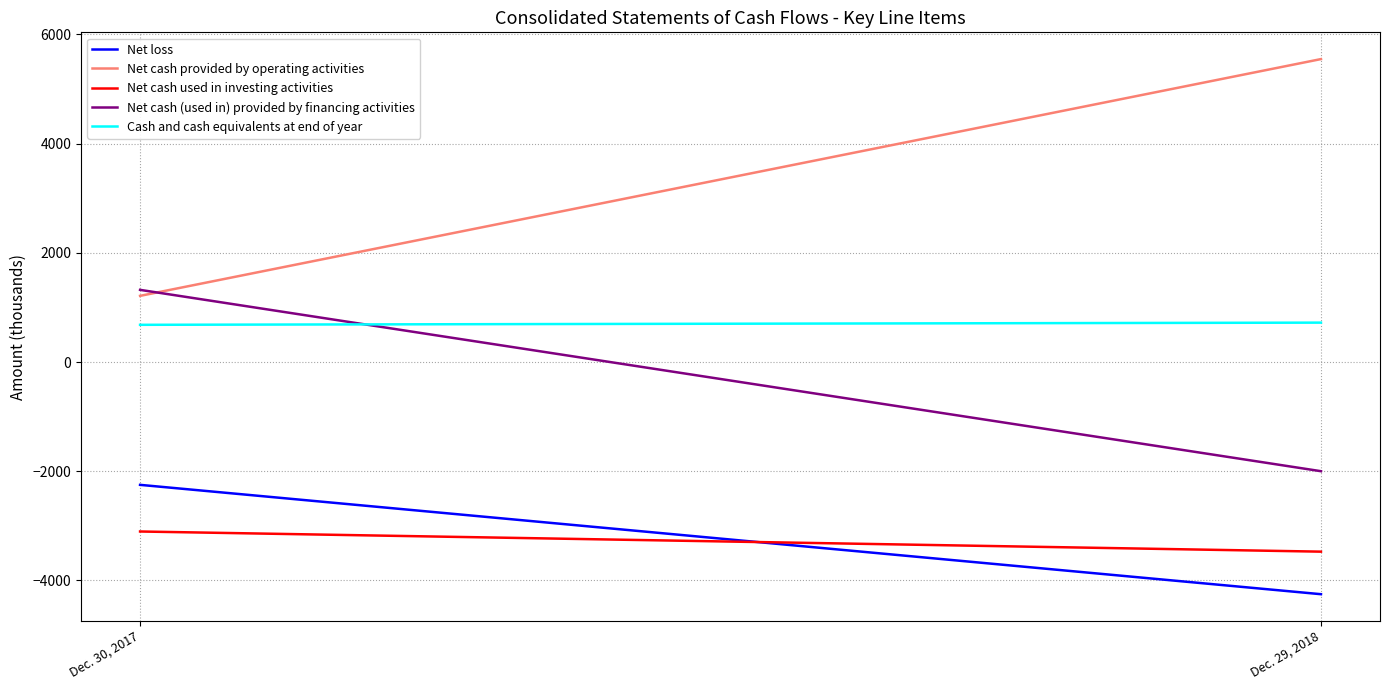

How many data points does each series have?

2